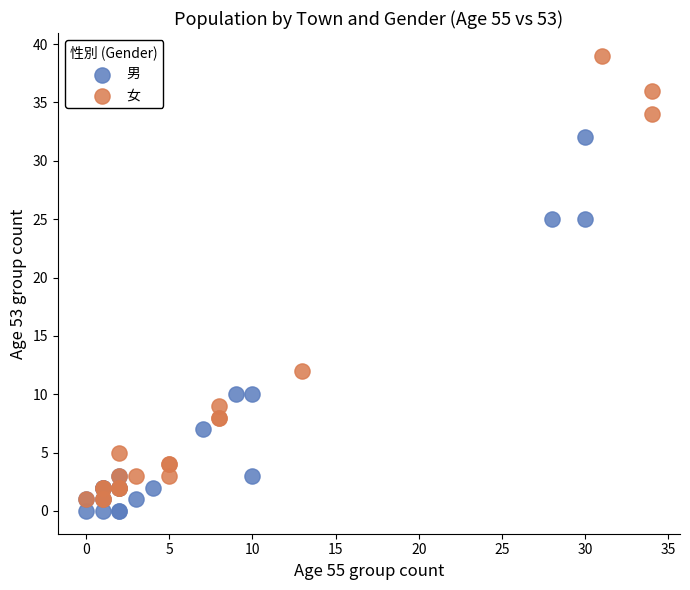

Which series reaches the minimum Y coordinate?

男